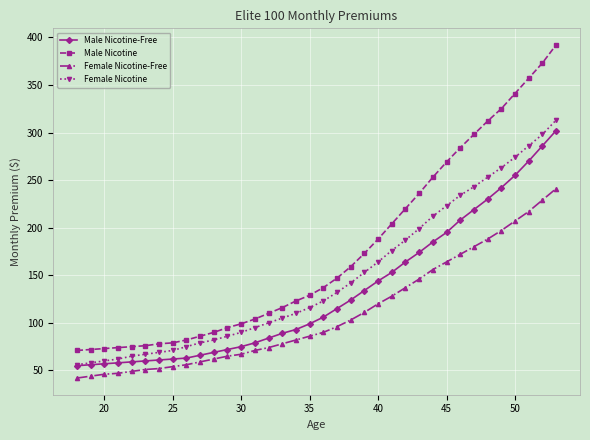

List the series in order of their overall mean, lowest first.

Female Nicotine-Free, Male Nicotine-Free, Female Nicotine, Male Nicotine